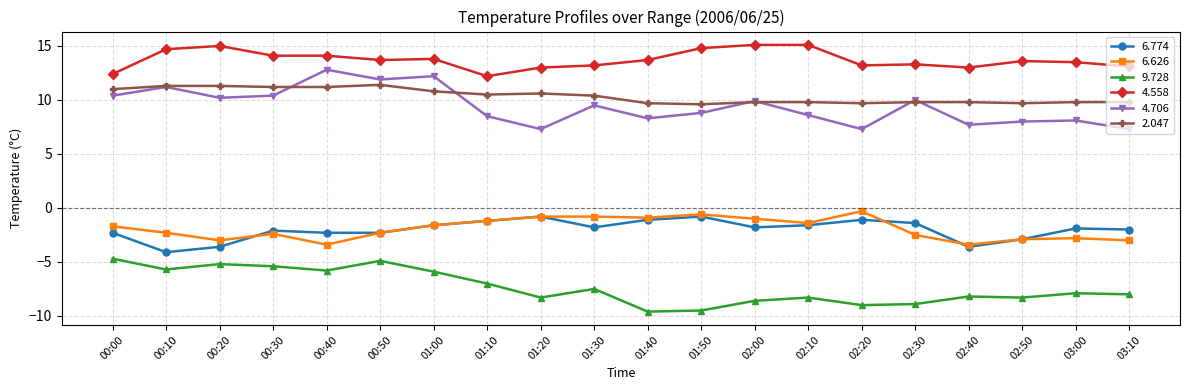

Which series has the largest total across all categories?

4.558